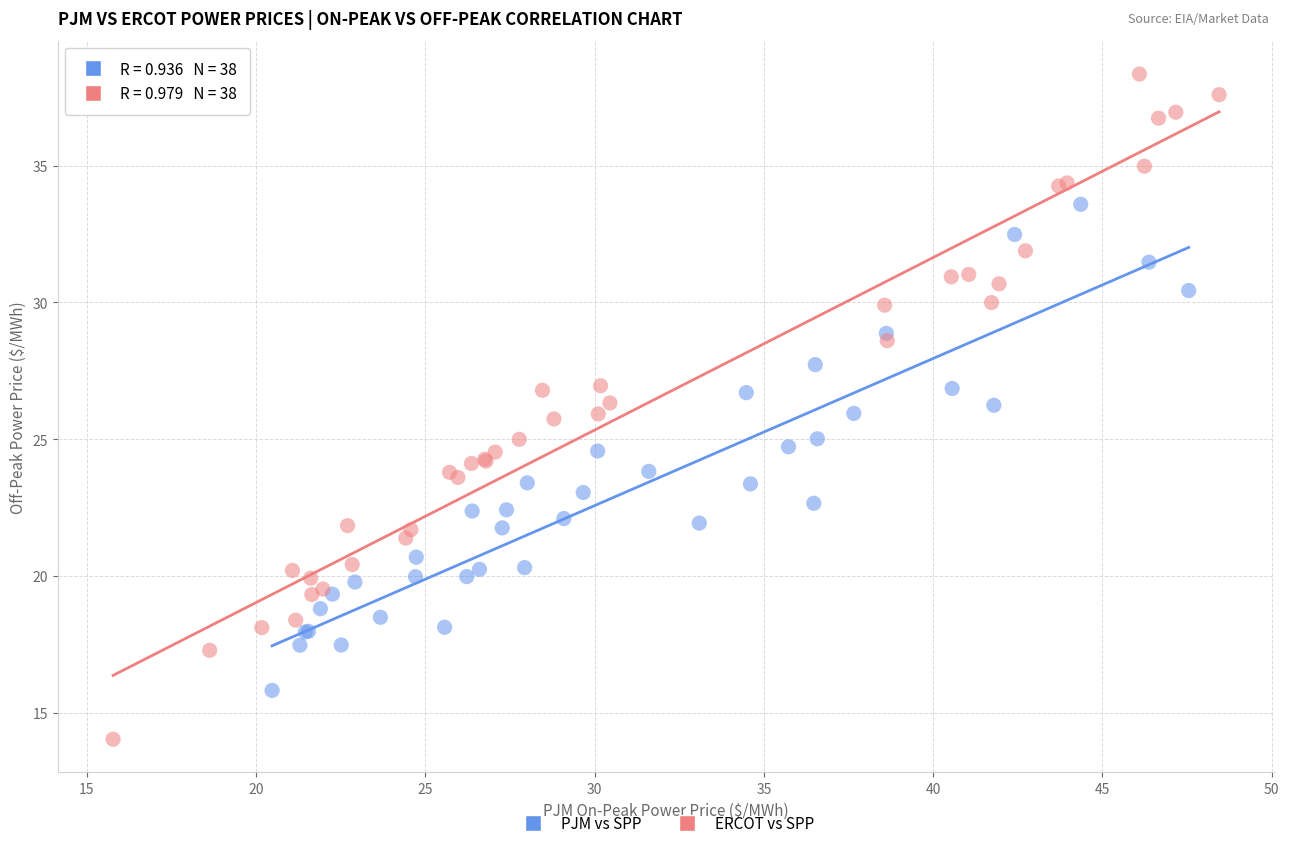

Which series reaches the minimum Y coordinate?

ERCOT vs SPP